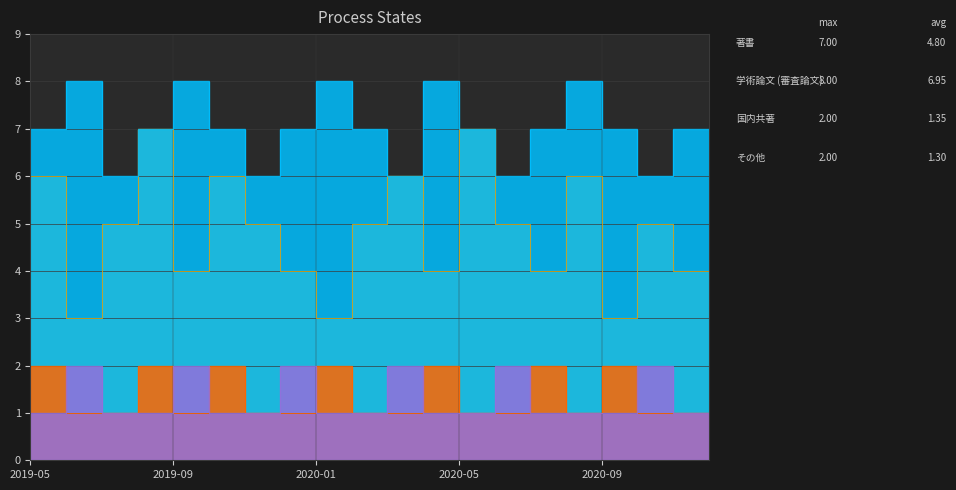

Which category has the highest value in the 国内共著 series?

2019-06